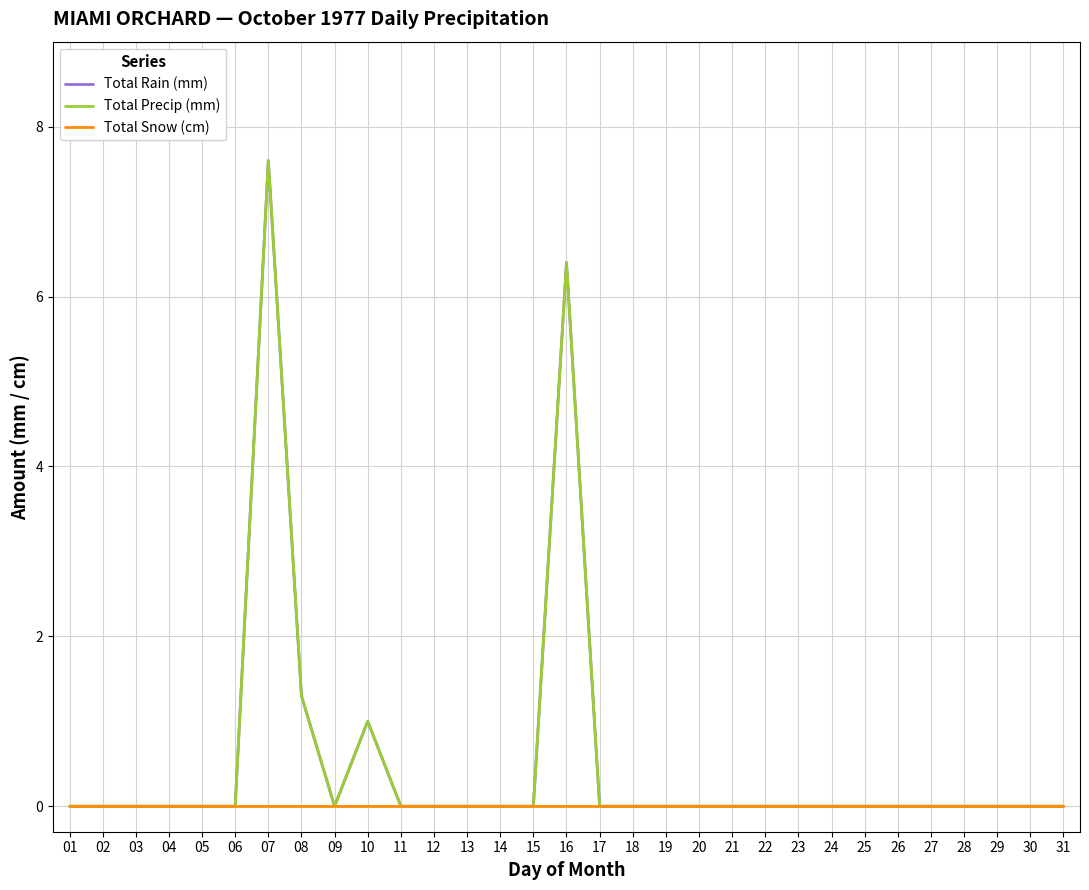

Does the chart have visible grid lines?

Yes